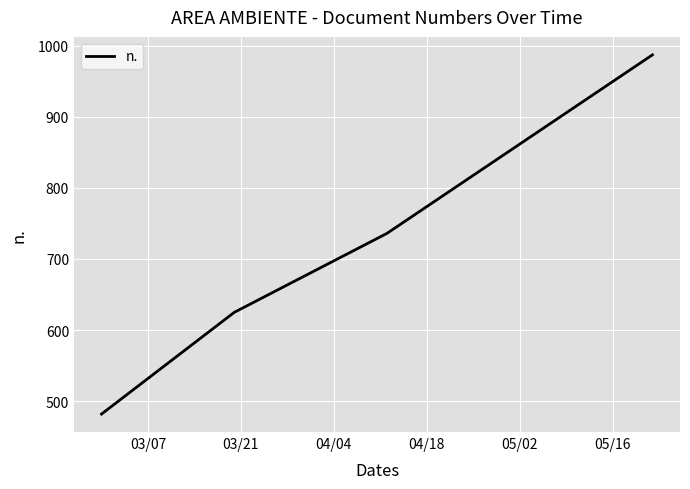

What is the minimum value shown in the chart?

482